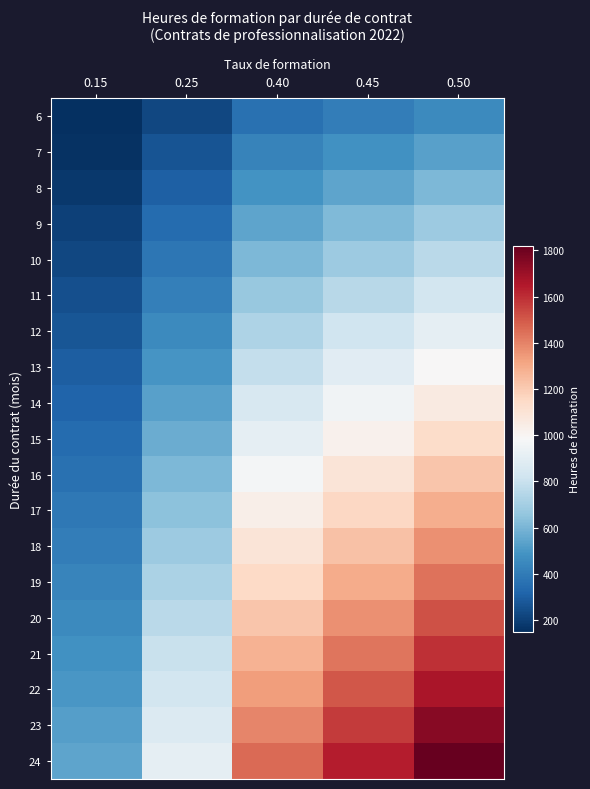

At which category is the sum across all series the highest?

0.50